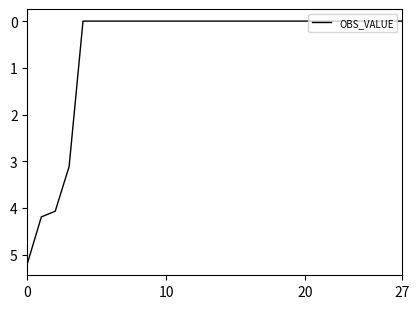

How many distinct data groups are displayed?

1